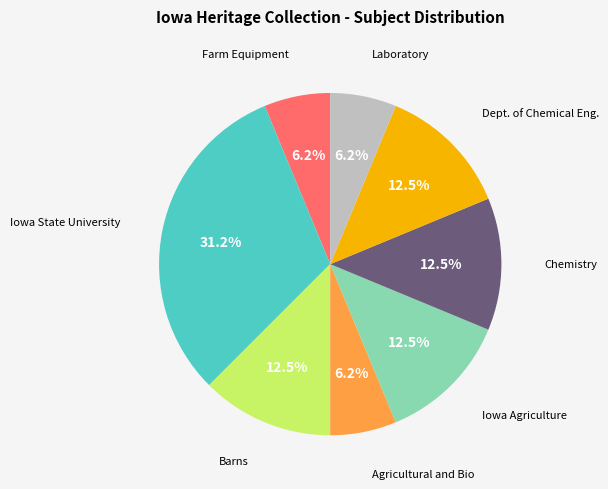

Does any single category account for the majority?

No